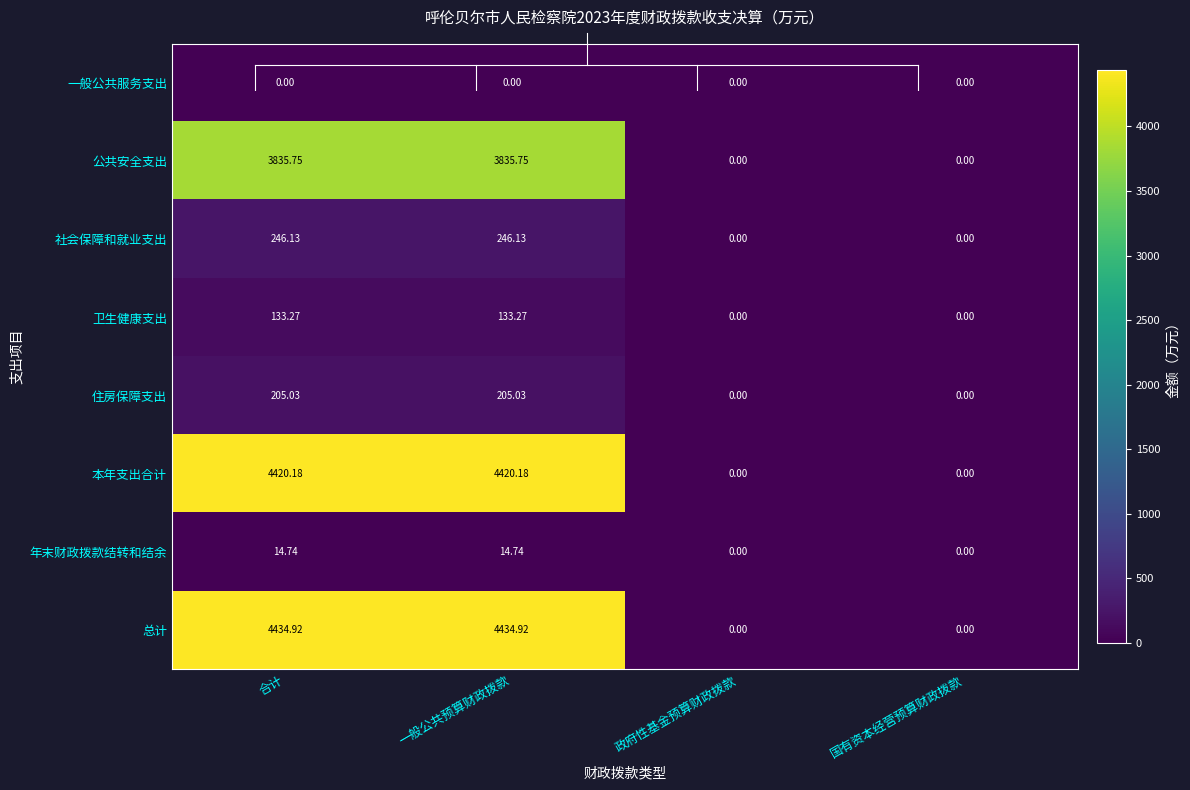

Which series has the widest spread of values?

总计